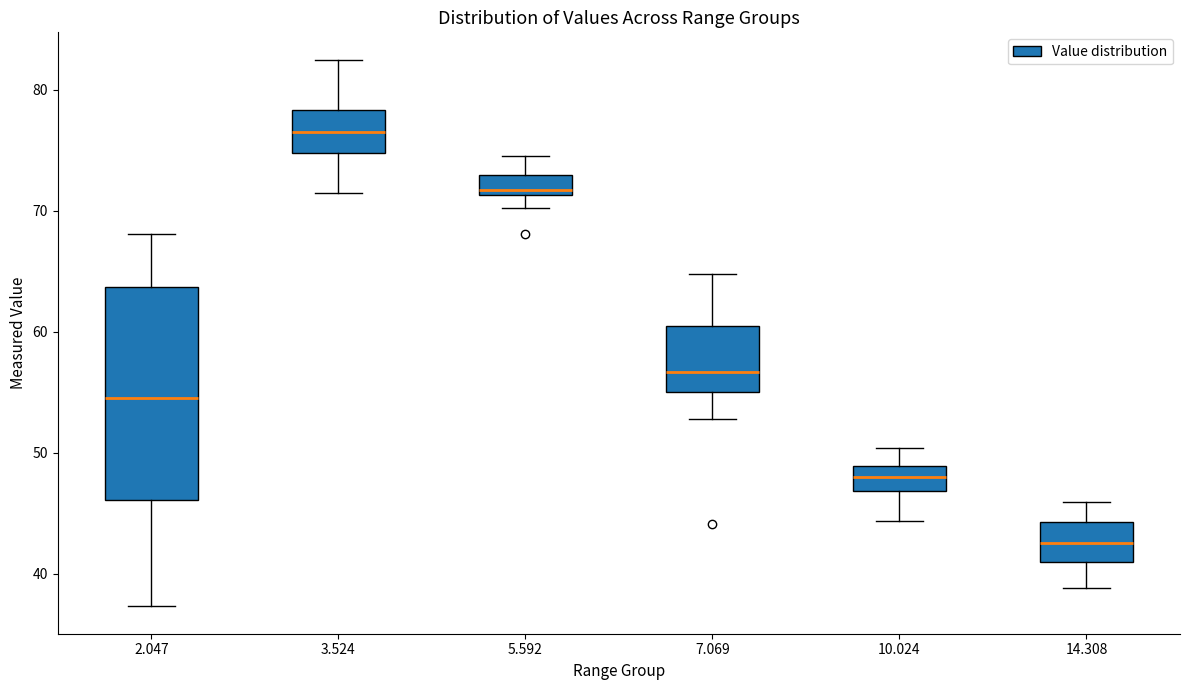

Where is the upper edge of the box at x = 10.024 on the y-axis? The values are not printed on the chart, so give them approximately, as read against the axis.

49